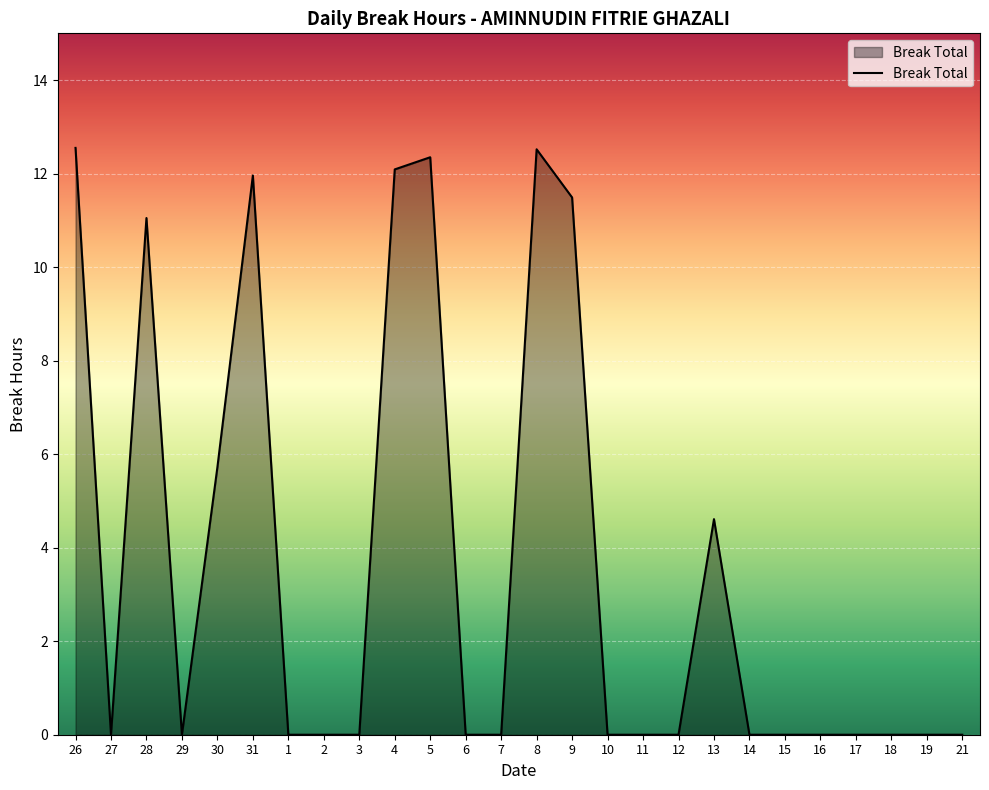

What is the change in value from 31 to 10?

-12.0